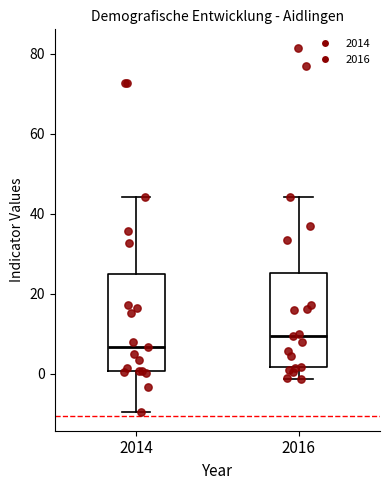

Where does the median line of the box at x = 2014 sit on the y-axis? The values are not printed on the chart, so give them approximately, as read against the axis.

6